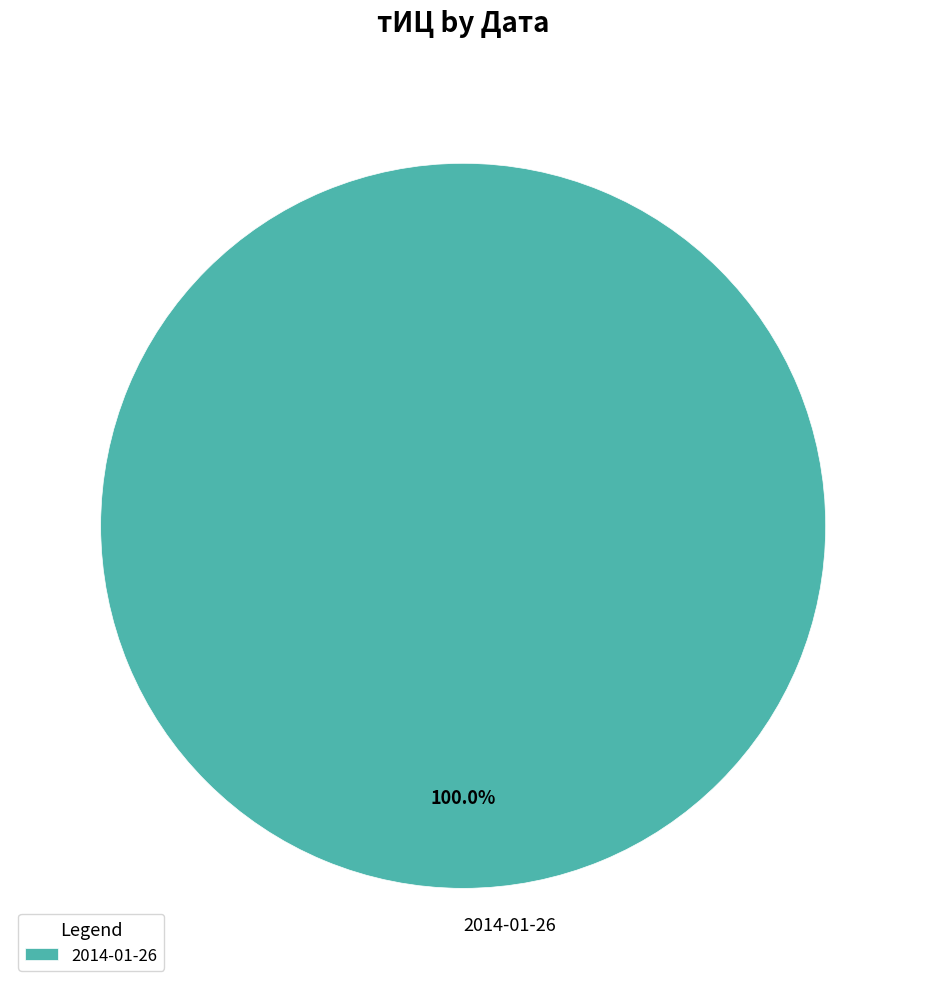

Which slice represents more than half of the pie?

2014-01-26